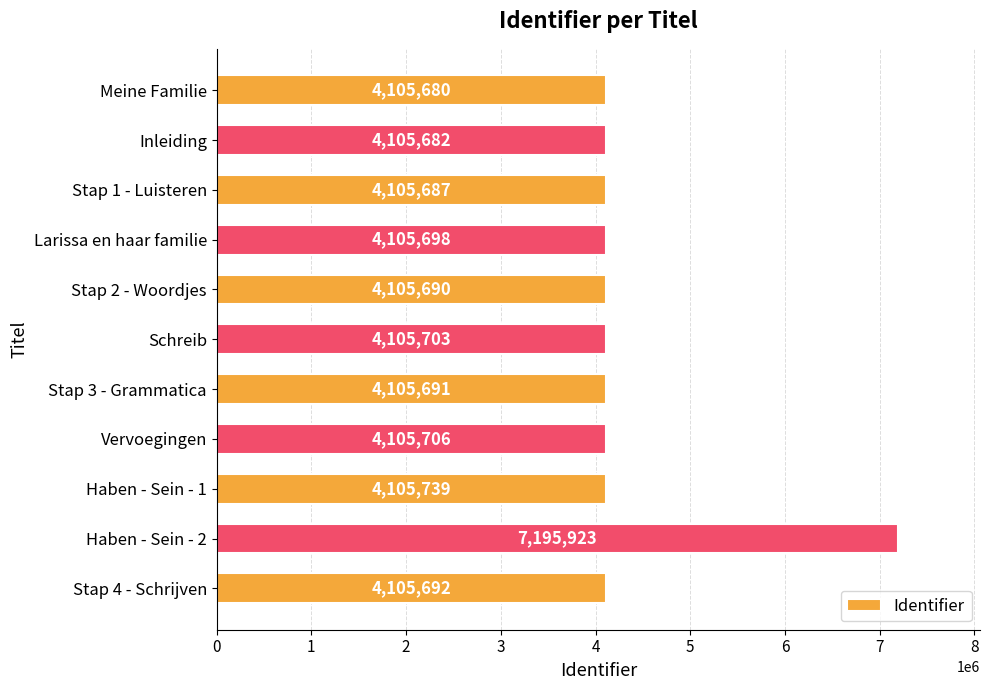

How many data points does each series have?

11